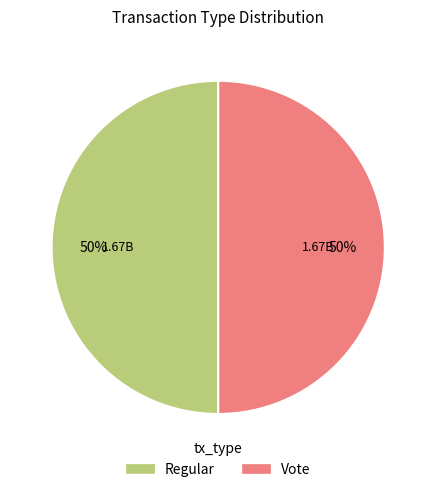

The Vote slice represents 50% of the pie. True or false?

True